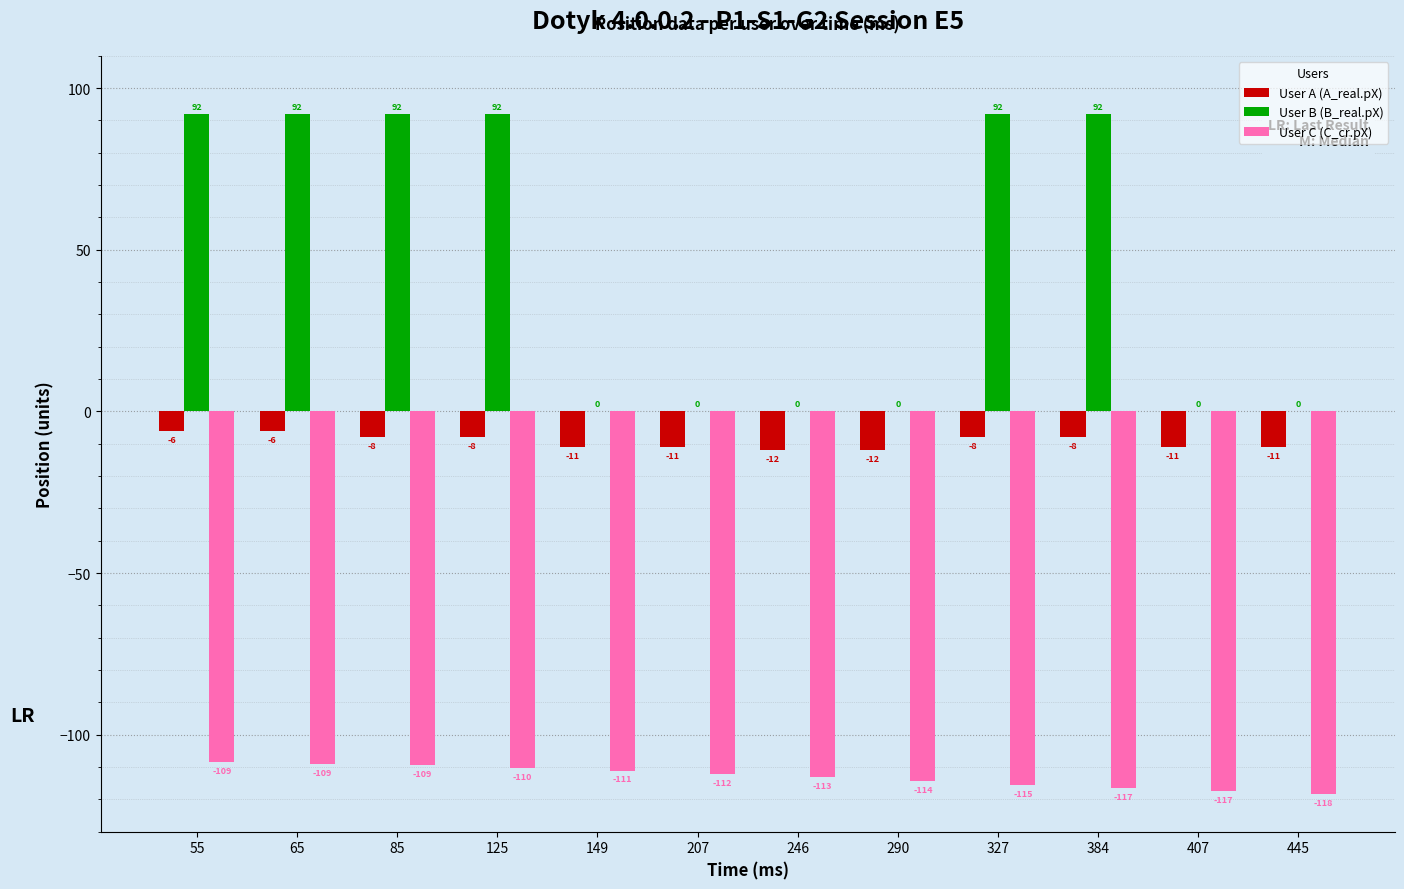

Are the bars horizontal?

No